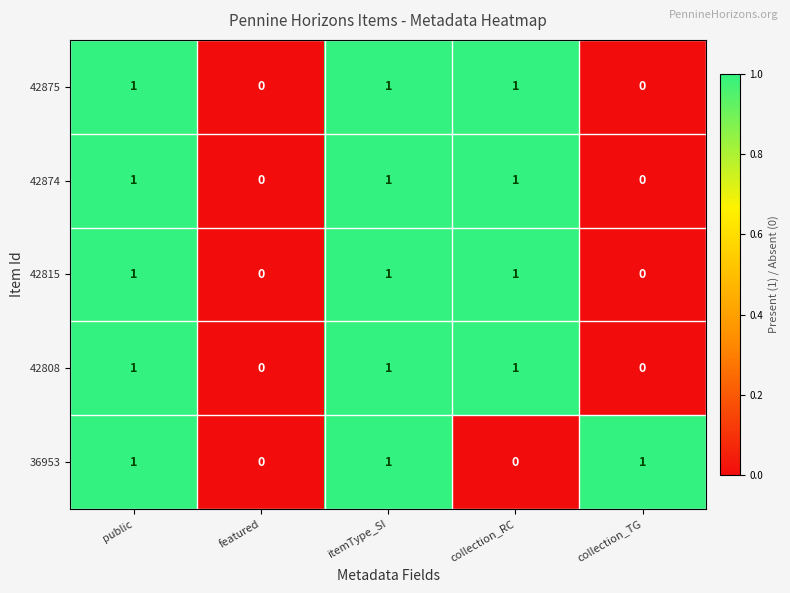

What is the sum of all 42815 values?

3